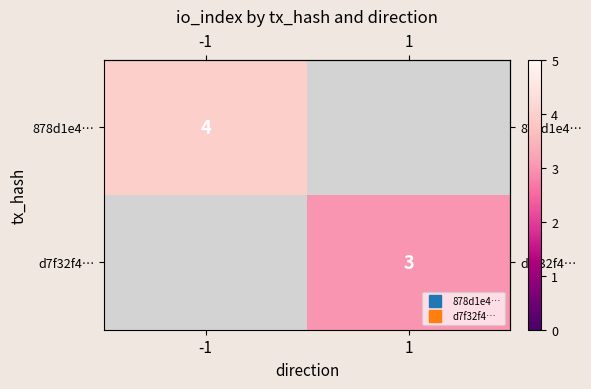

What is the maximum value shown in the chart?

4.0